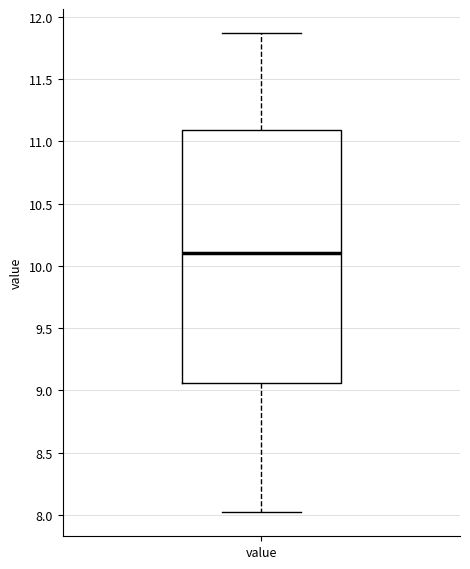

Read this box plot against the y-axis: the position of the median line, the range covered by the box, and the ends of both whiskers. The values are not printed on the chart, so give them approximately, as read against the axis.

median 10.10, box 9.05 to 11.10, whiskers 8.00 to 11.85